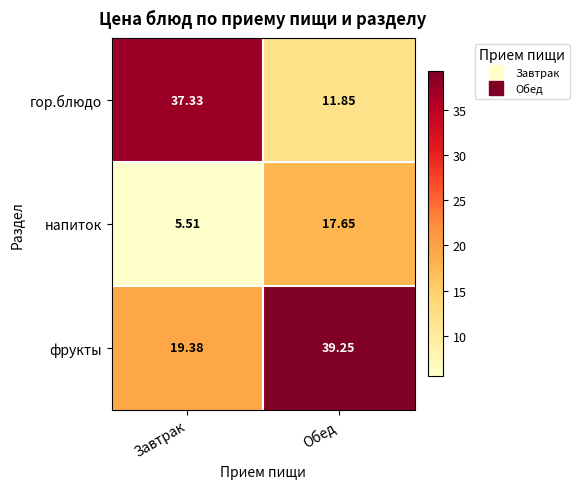

Is the value of напиток at Обед greater than the value of фрукты at Завтрак?

No